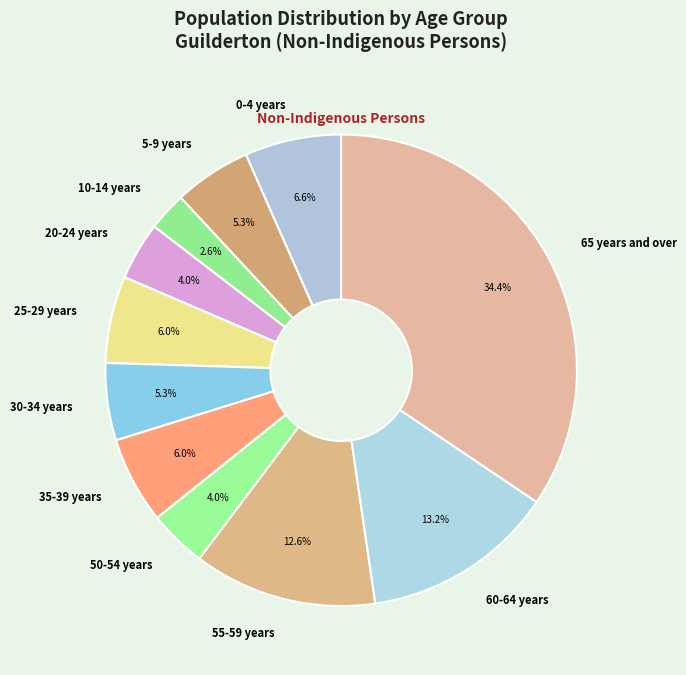

Does 20-24 years account for over 50% of the chart?

No